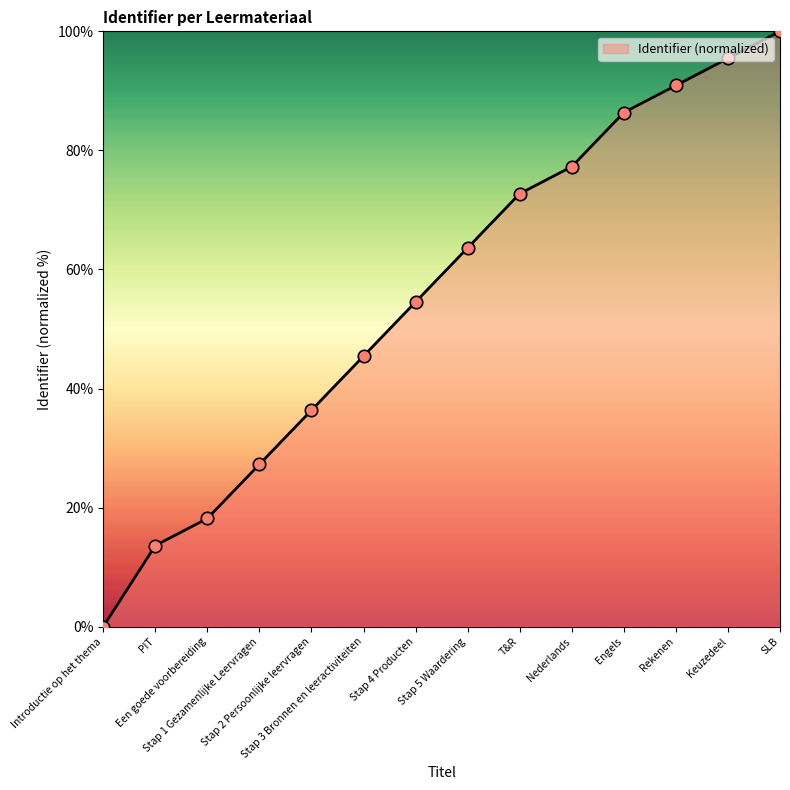

What is the change in value from Nederlands to Engels?

+9.1